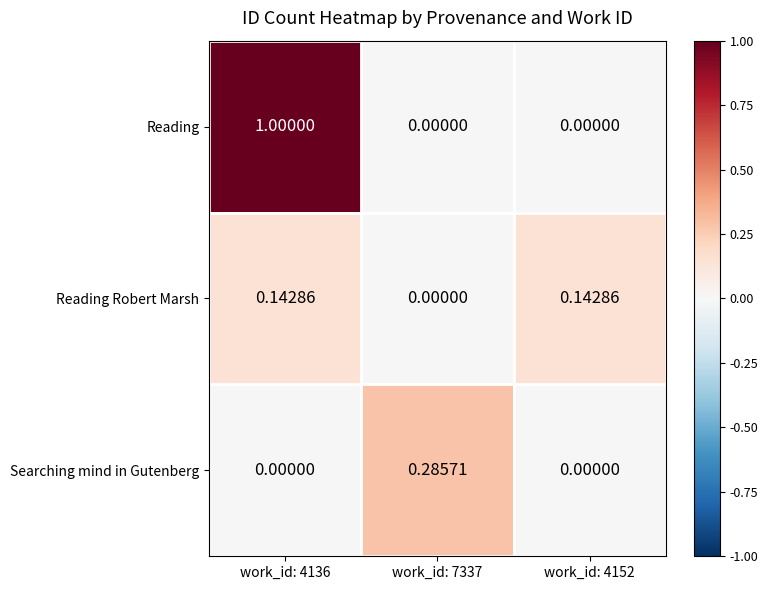

Which series has the largest range (max minus min)?

Reading